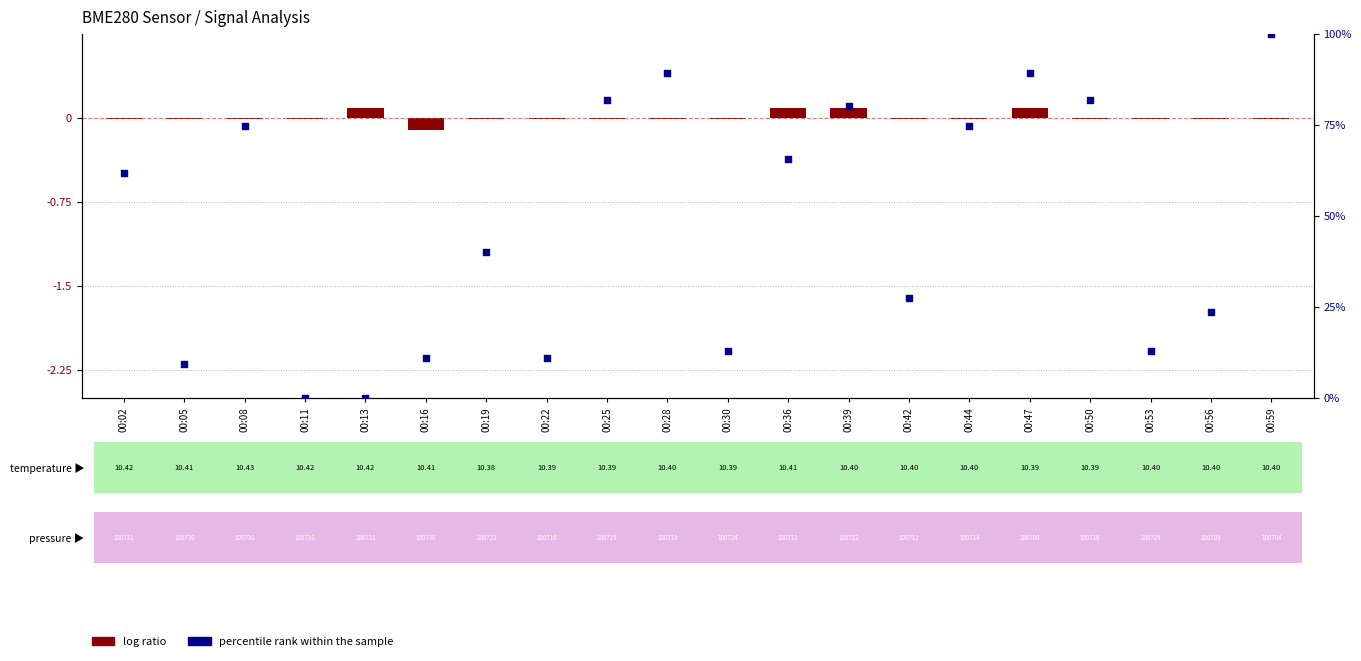

What are all the series names shown in the legend?

log ratio, percentile rank within the sample